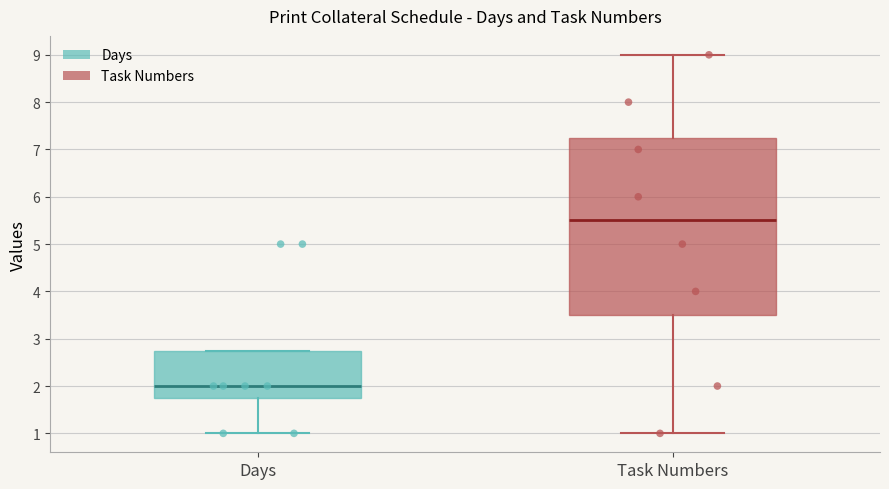

Where does the upper whisker of the box for Task Numbers end on the y-axis? The values are not printed on the chart, so give them approximately, as read against the axis.

9.0